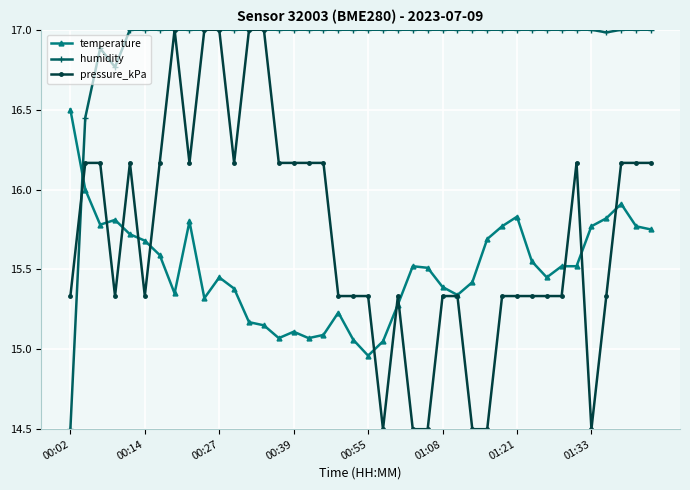

At how many categories does at least one series exceed 15?

40